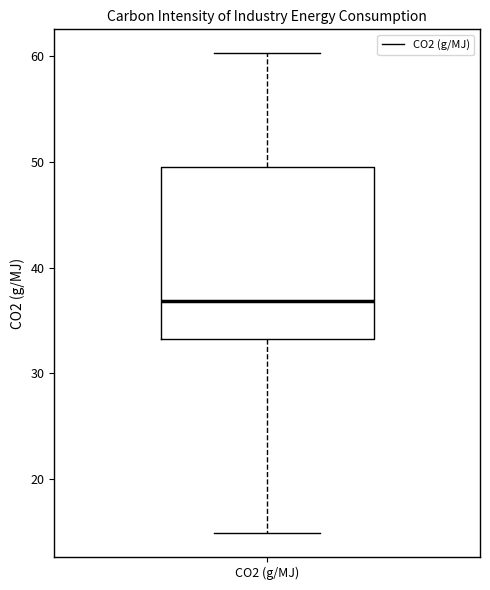

Transcribe this box plot: give where the median line is, the range the box spans, and where the two whiskers end, as read against the y-axis. The values are not printed on the chart, so give them approximately, as read against the axis.

median 37, box 33 to 50, whiskers 15 to 60